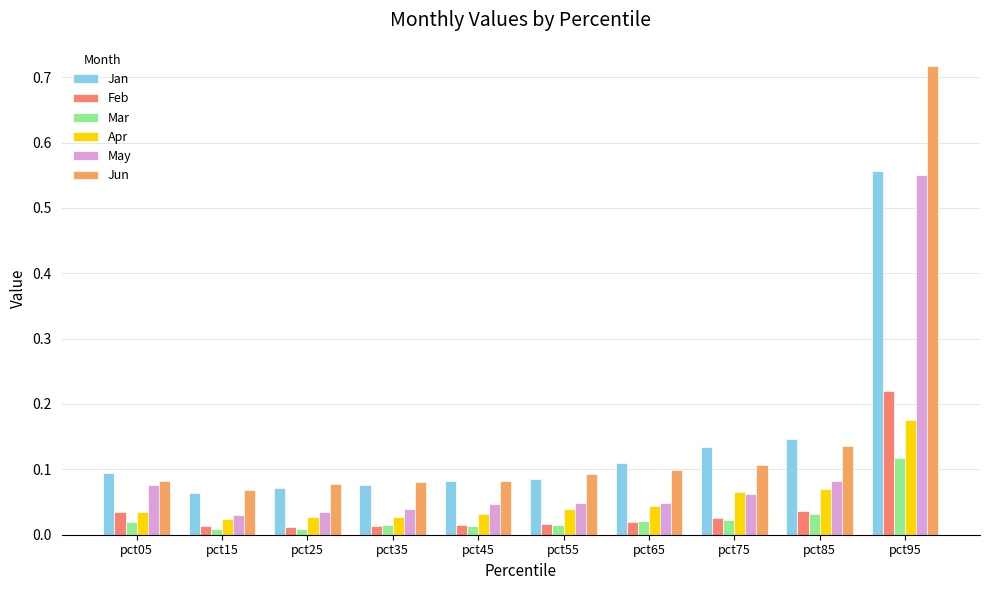

At which category does the chart reach its peak across all series?

pct95